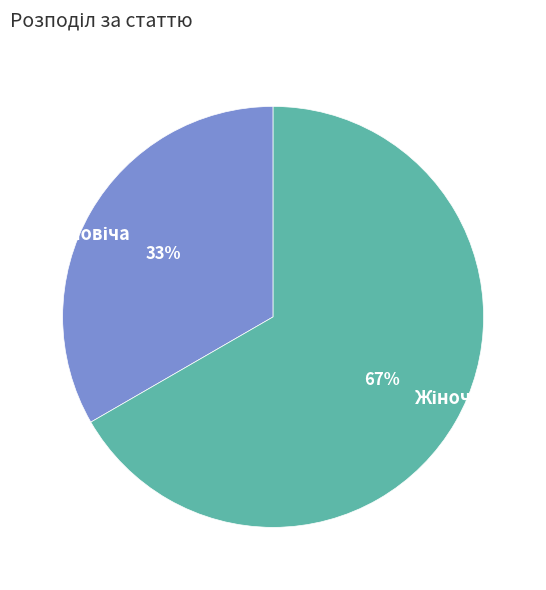

Count the number of slices in the pie.

2